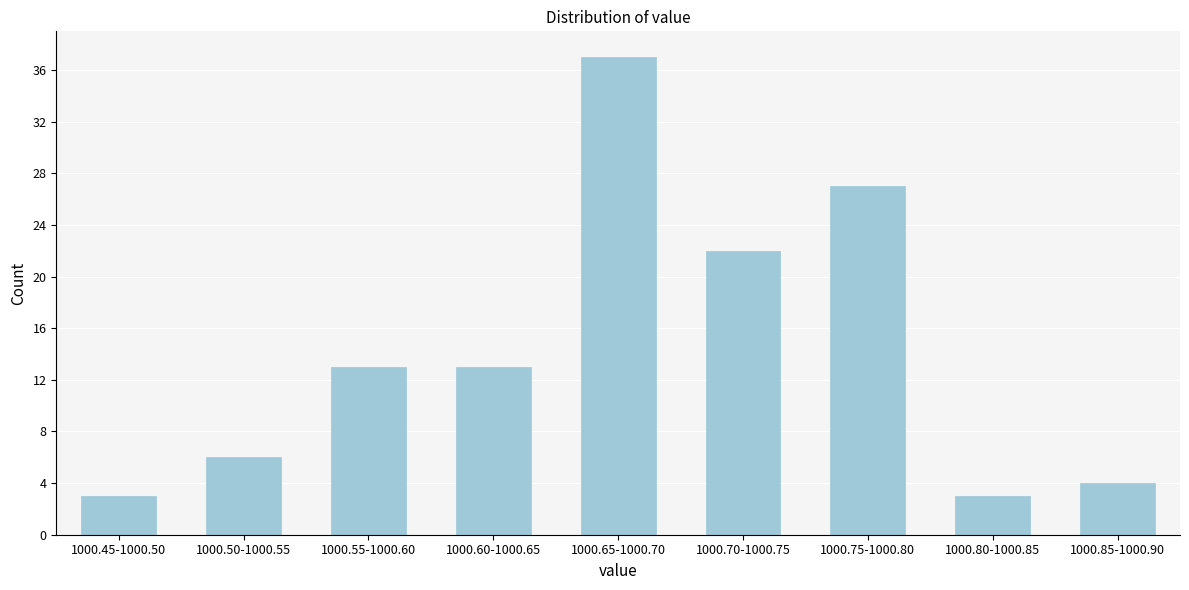

Reading left to right, list all the values displayed in this chart.

1000.45-1000.50=3	1000.50-1000.55=6	1000.55-1000.60=13	1000.60-1000.65=13	1000.65-1000.70=37	1000.70-1000.75=22	1000.75-1000.80=27	1000.80-1000.85=3	1000.85-1000.90=4